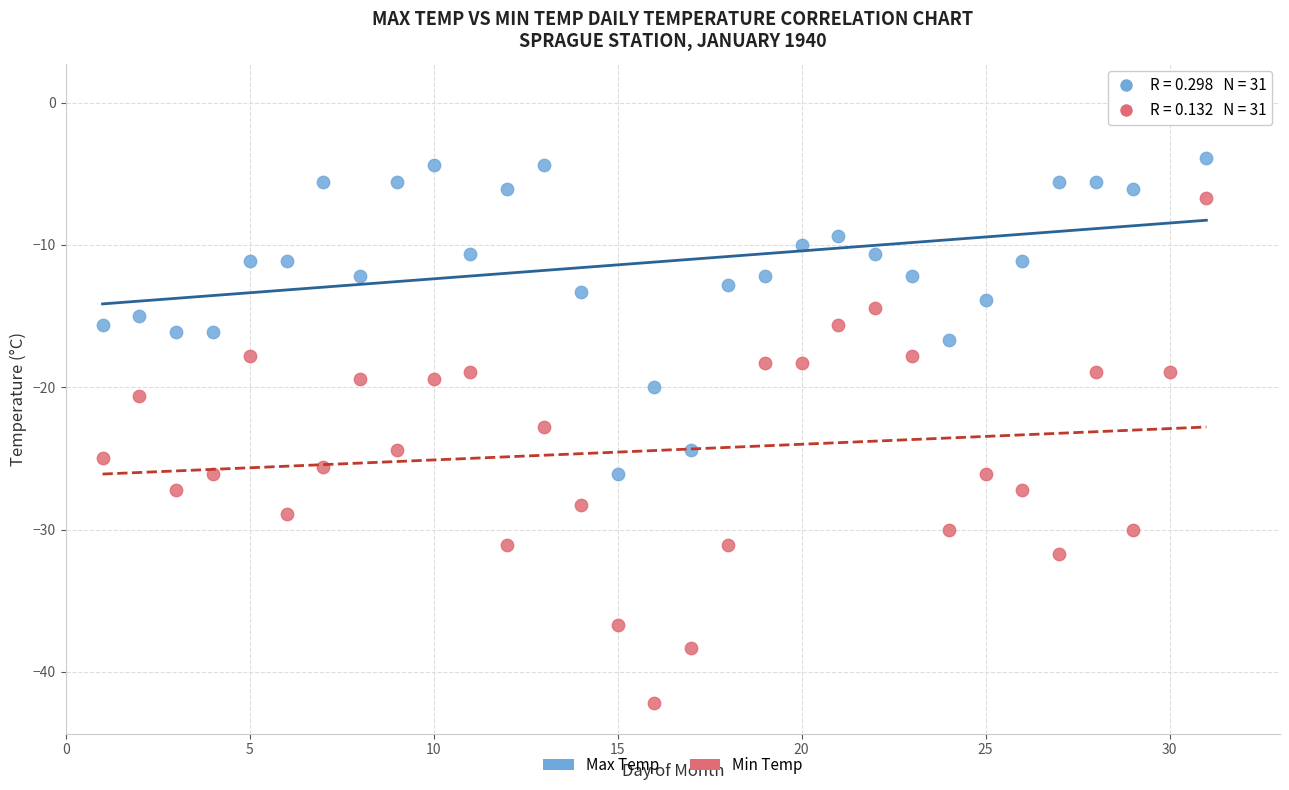

What is the X range (max minus min) for the scatter plot?

30.0